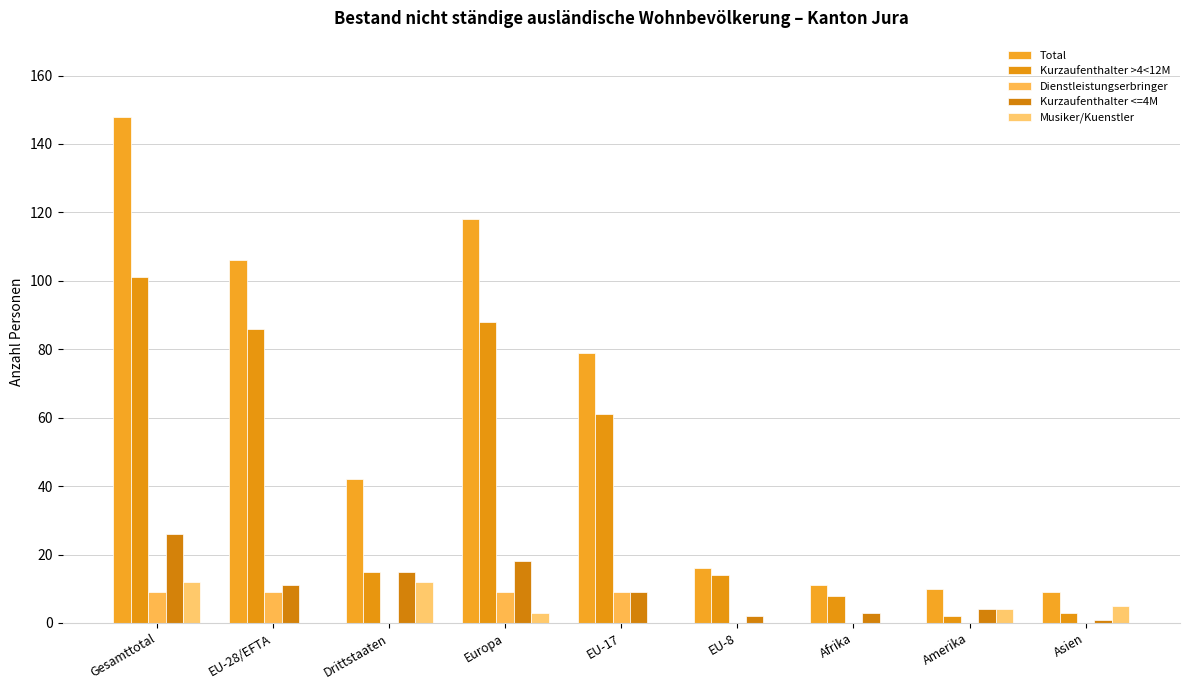

True or false: Musiker/Kuenstler has a value of -6 at EU-8.

False